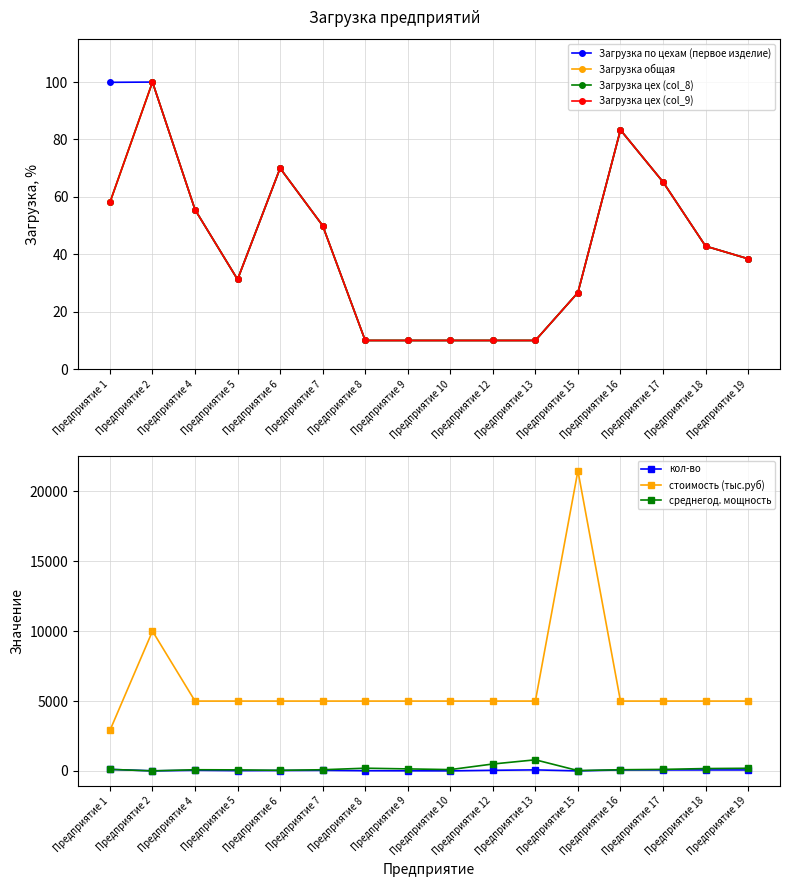

What is the value of the стоимость (тыс.руб) point at the 14th from the left?

5000.0